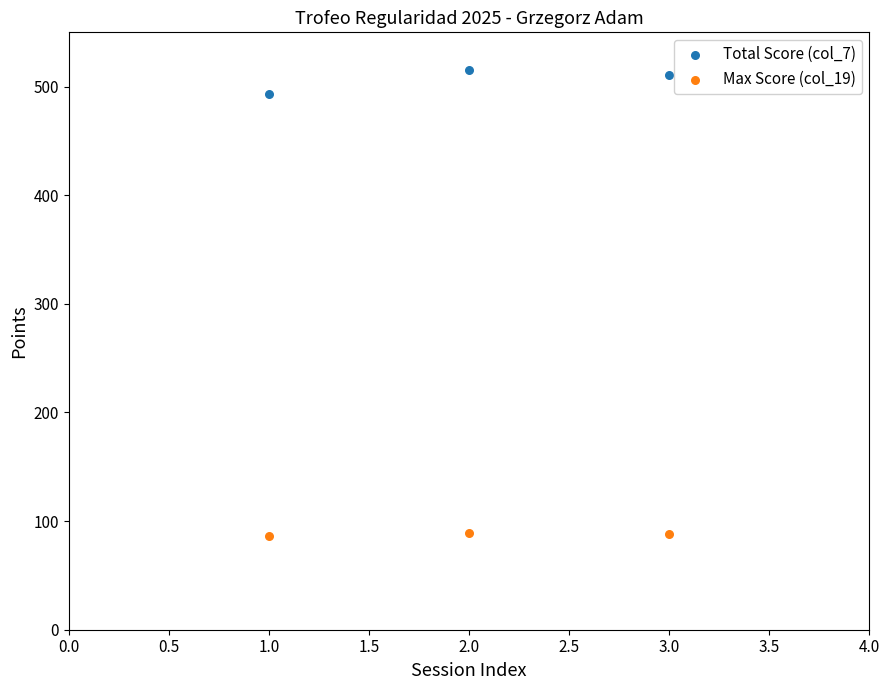

Which series reaches the minimum Y coordinate?

Max Score (col_19)